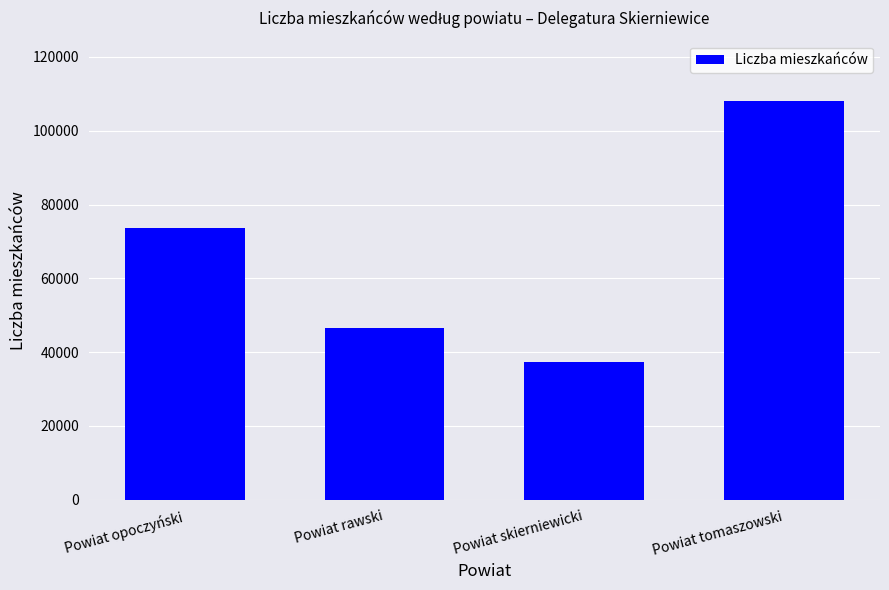

How many distinct data groups are displayed?

1